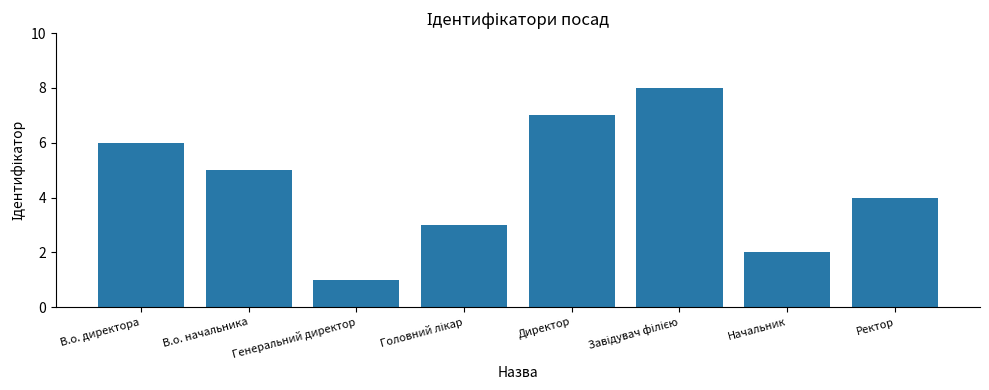

Does the chart contain stacked bars?

No